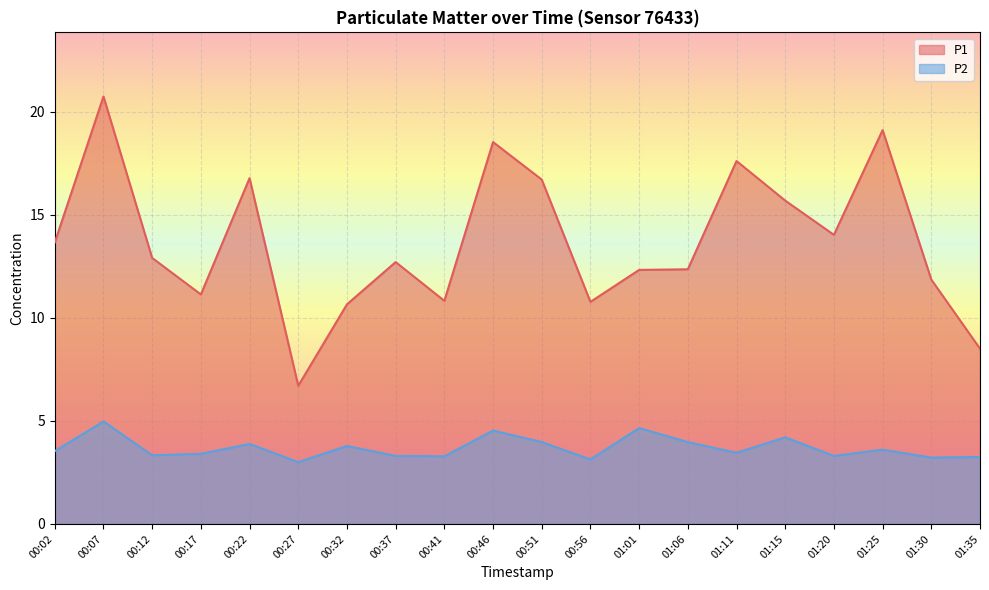

What is the difference between the maximum and second lowest values in the P1 series?

12.2